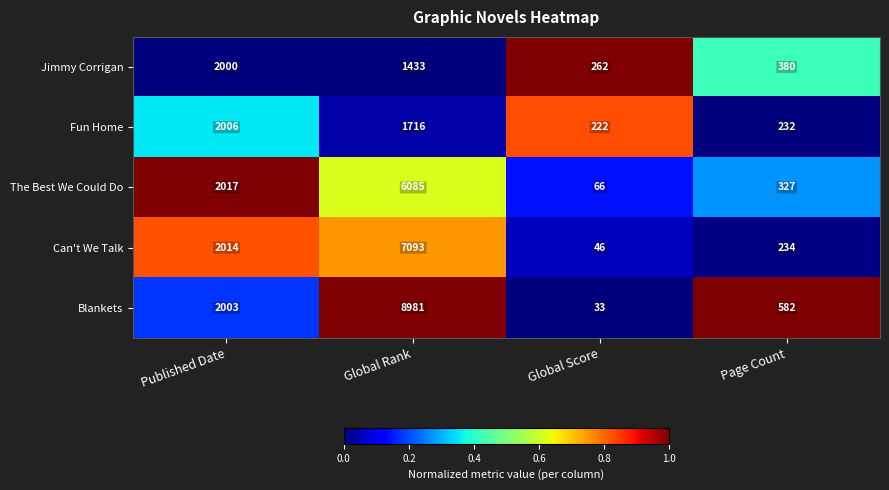

Which category has the highest value across all series?

Global Rank